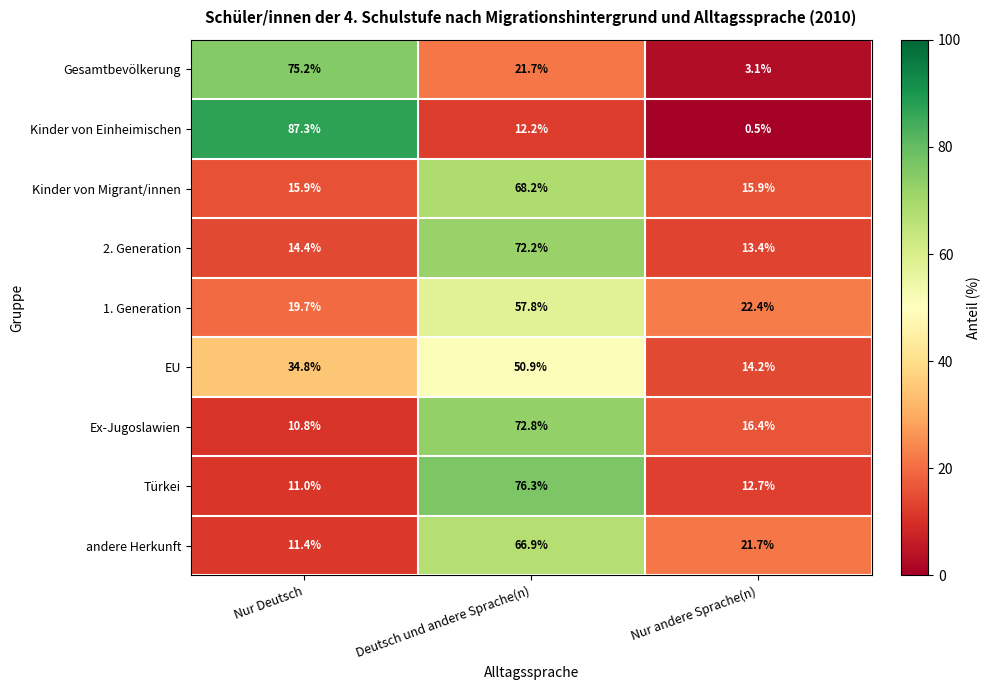

At which label does Kinder von Einheimischen first exceed 12?

Nur Deutsch